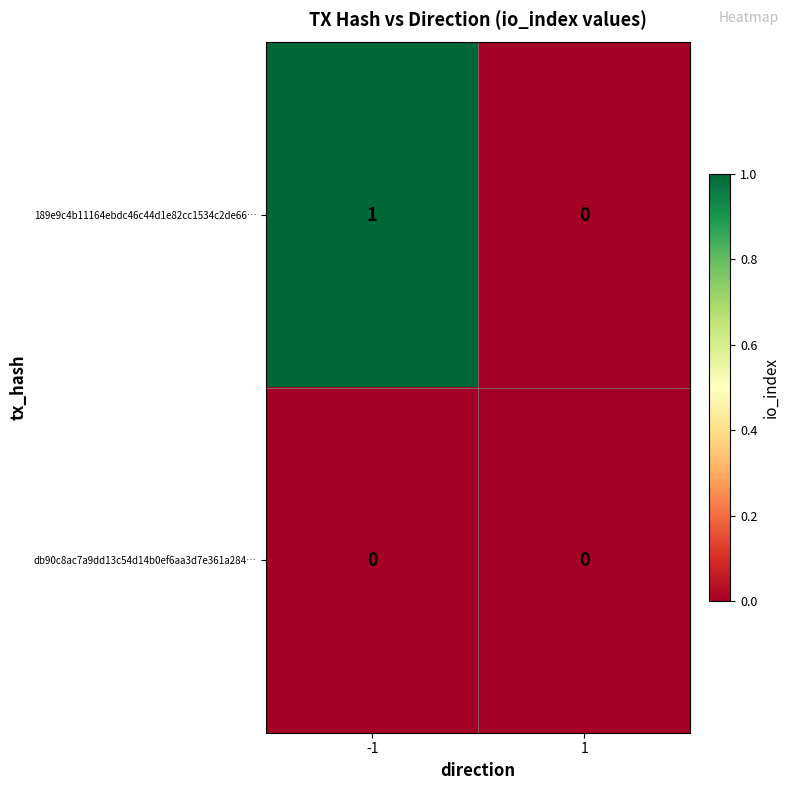

How many series are shown in this chart?

2